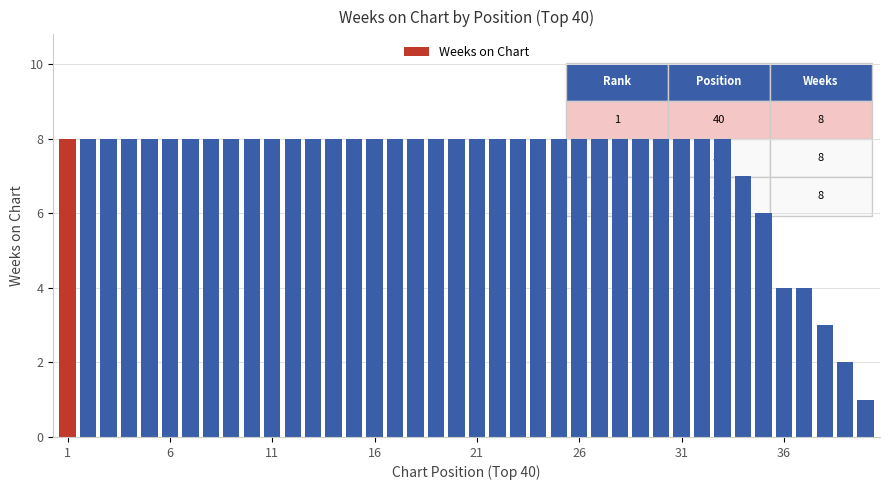

Reading left to right, transcribe all the data shown in this chart.

8	8	8	8	8	8	8	8	8	8	8	8	8	8	8	8	8	8	8	8	8	8	8	8	8	8	8	8	8	8	8	8	8	7	6	4	4	3	2	1